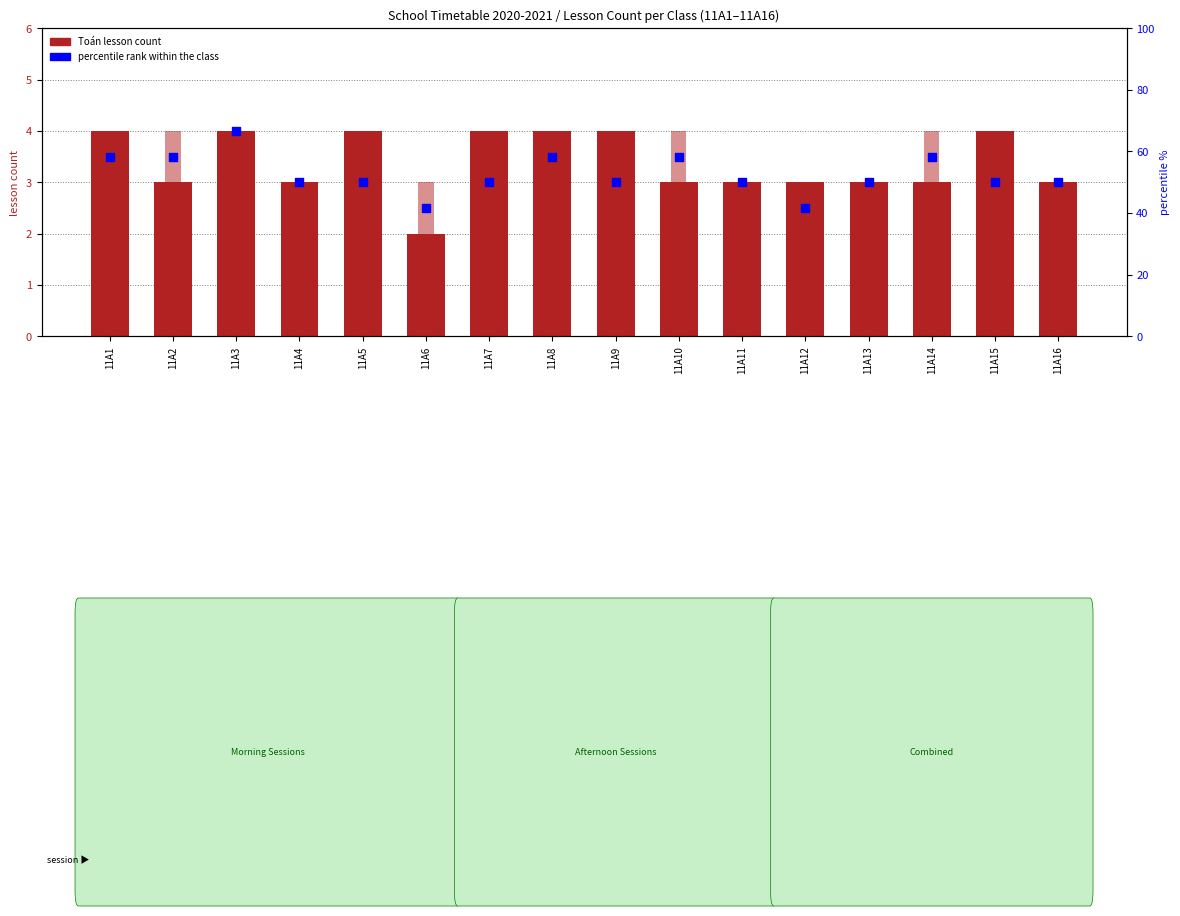

Which series contains the highest Y value?

percentile rank within the class